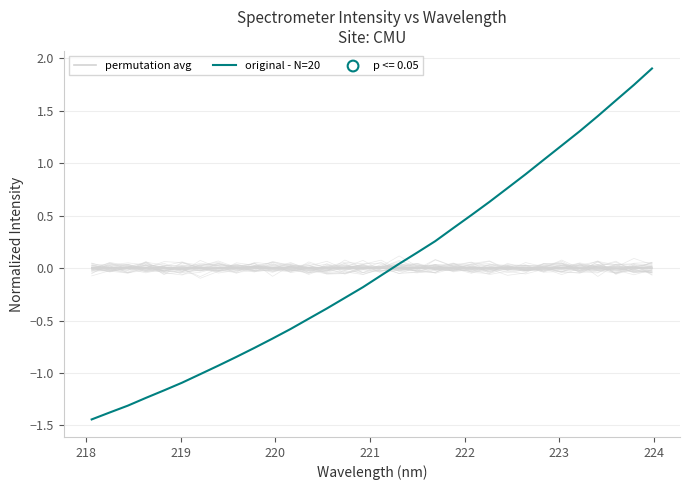

Which series has the largest total across all categories?

original - N=20